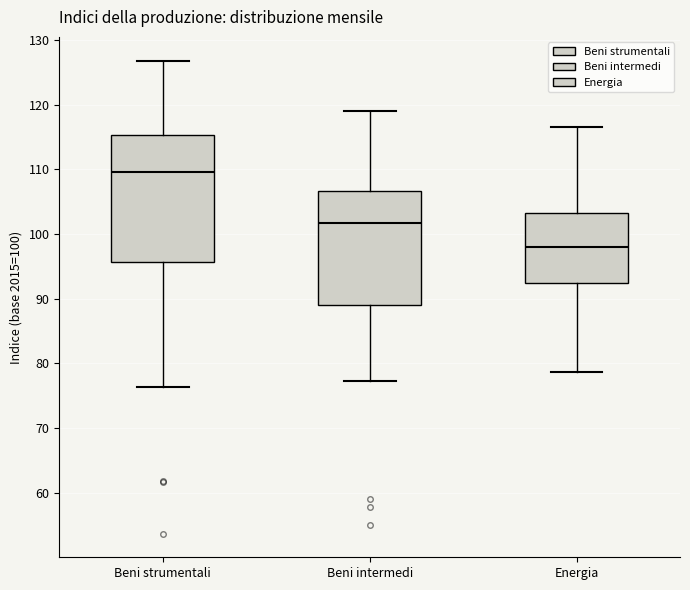

Reading left to right, read every box against the y-axis: the position of its median line, the range the box covers, and the ends of its whiskers. The values are not printed on the chart, so give them approximately, as read against the axis.

Beni strumentali: median 110, box 96 to 115, whiskers 76 to 127
Beni intermedi: median 102, box 89 to 107, whiskers 77 to 119
Energia: median 98, box 92 to 103, whiskers 79 to 117